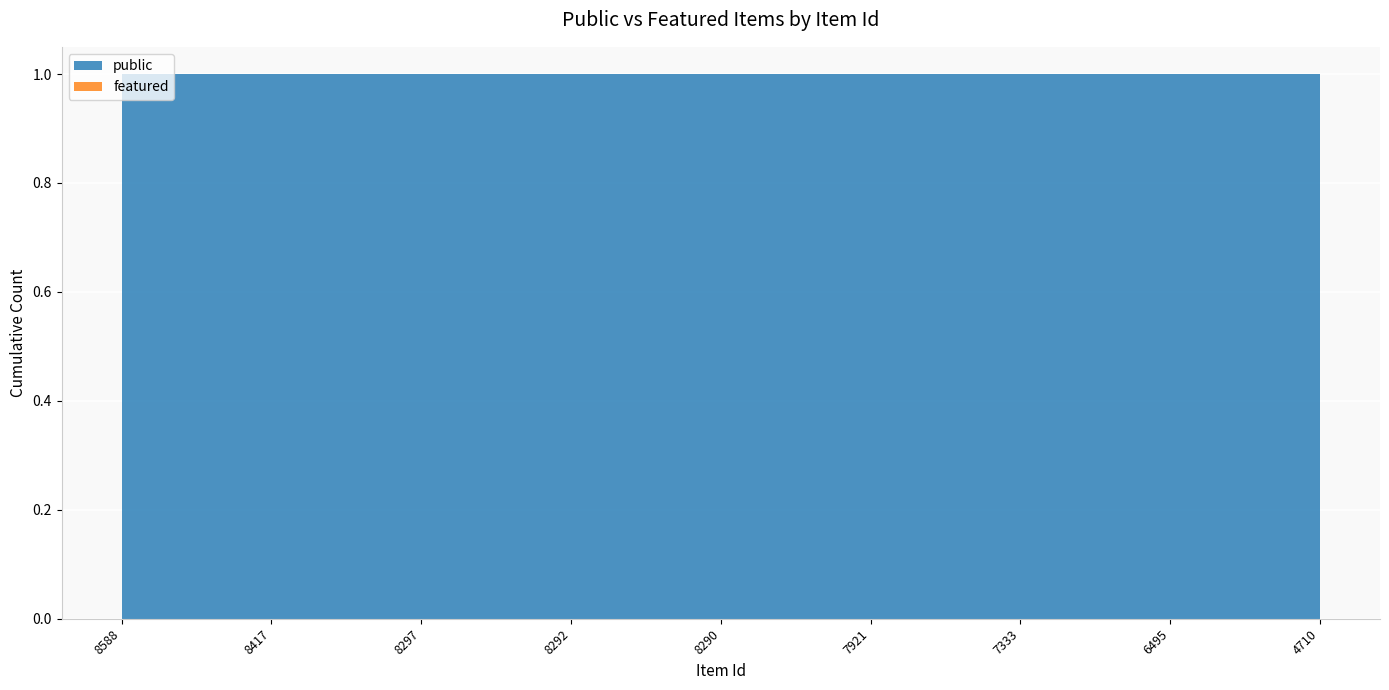

Reading left to right, extract all data points from this chart.

public: 1	1	1	1	1	1	1	1	1
featured: 0	0	0	0	0	0	0	0	0